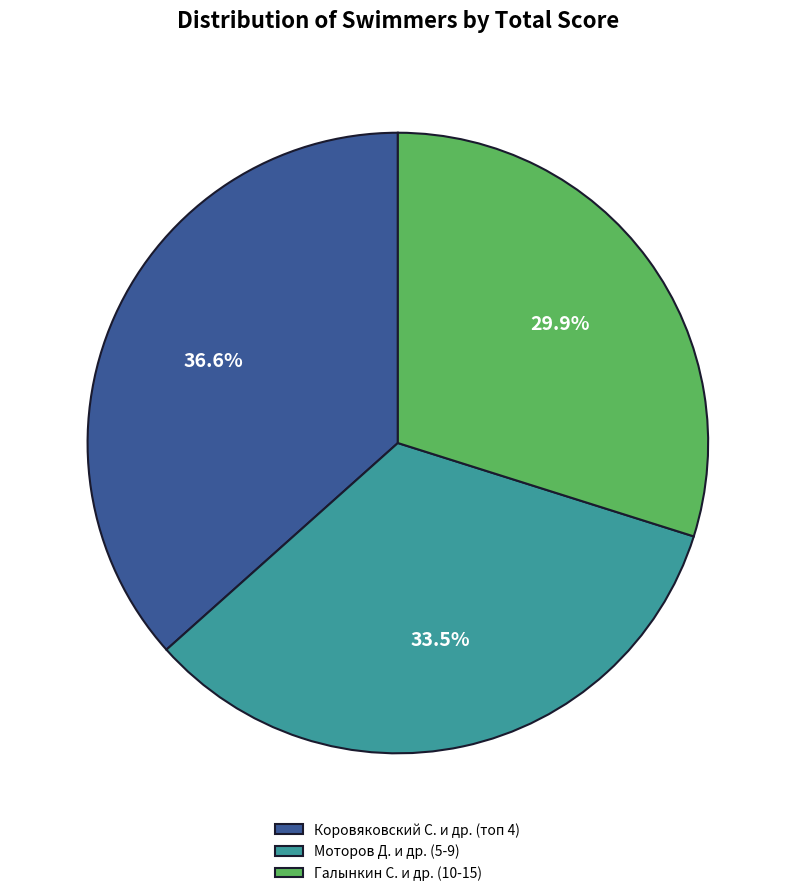

Approximately how many times larger is the value at Коровяковский С. и др. (топ 4) compared to Моторов Д. и др. (5-9)?

1.1